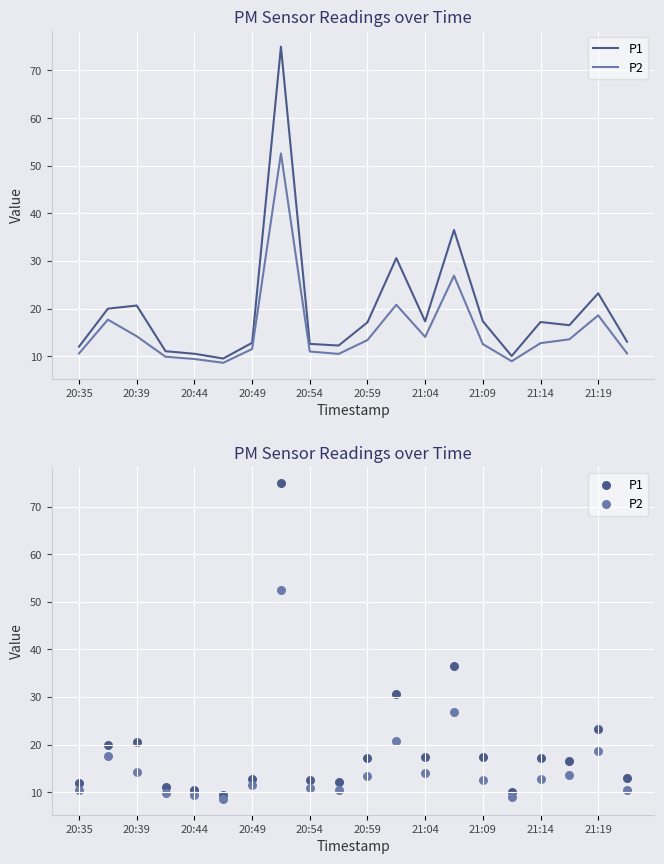

Which series reaches the maximum Y coordinate?

P1